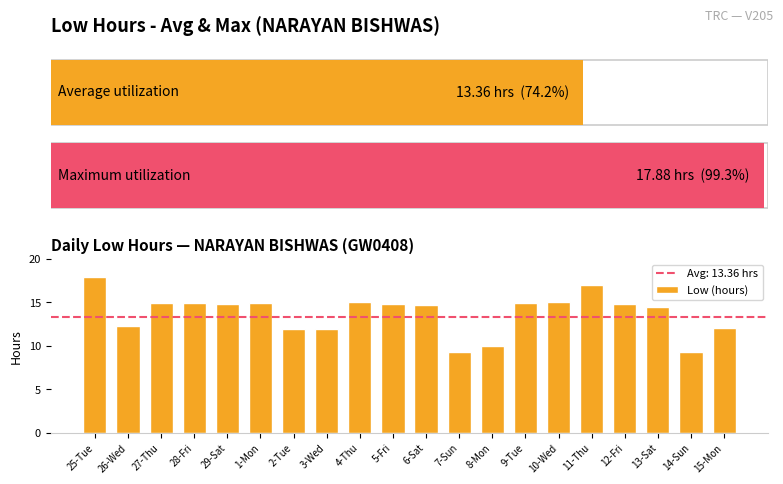

What is the label of the 4th bar from the right?

12-Fri